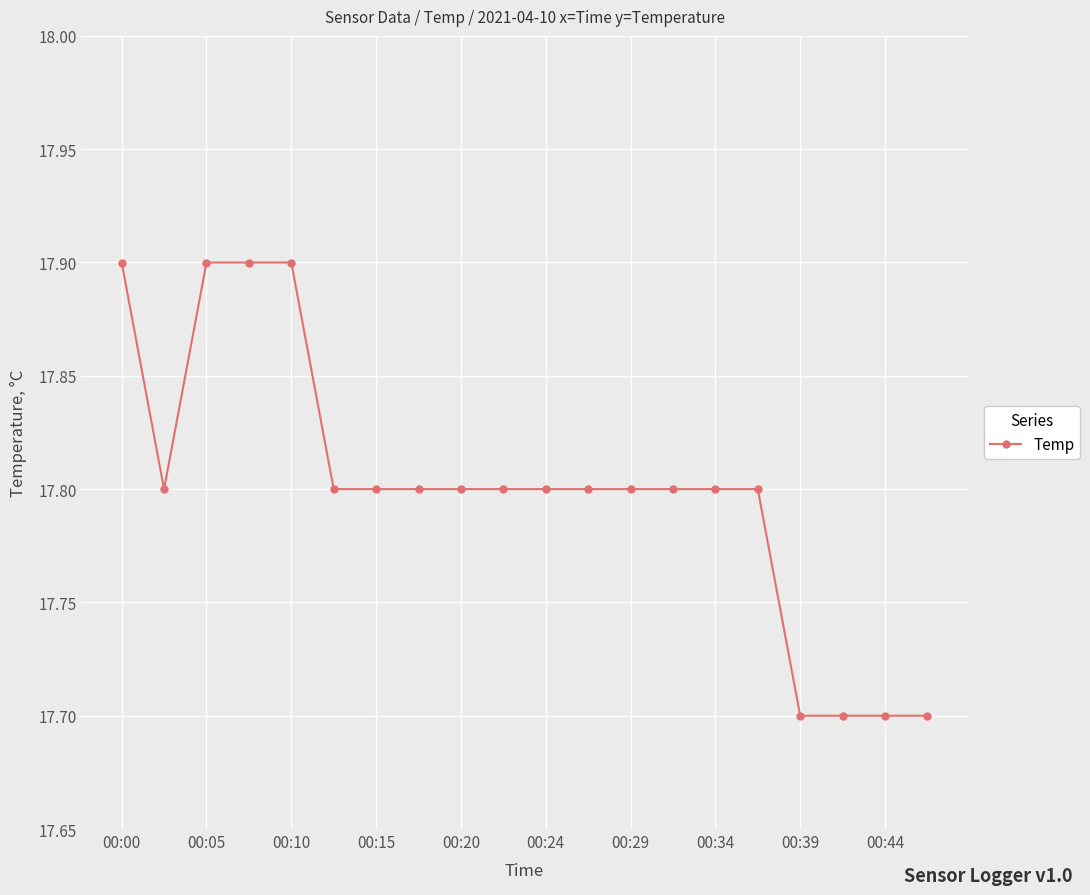

What is the sum of all values?

356.0